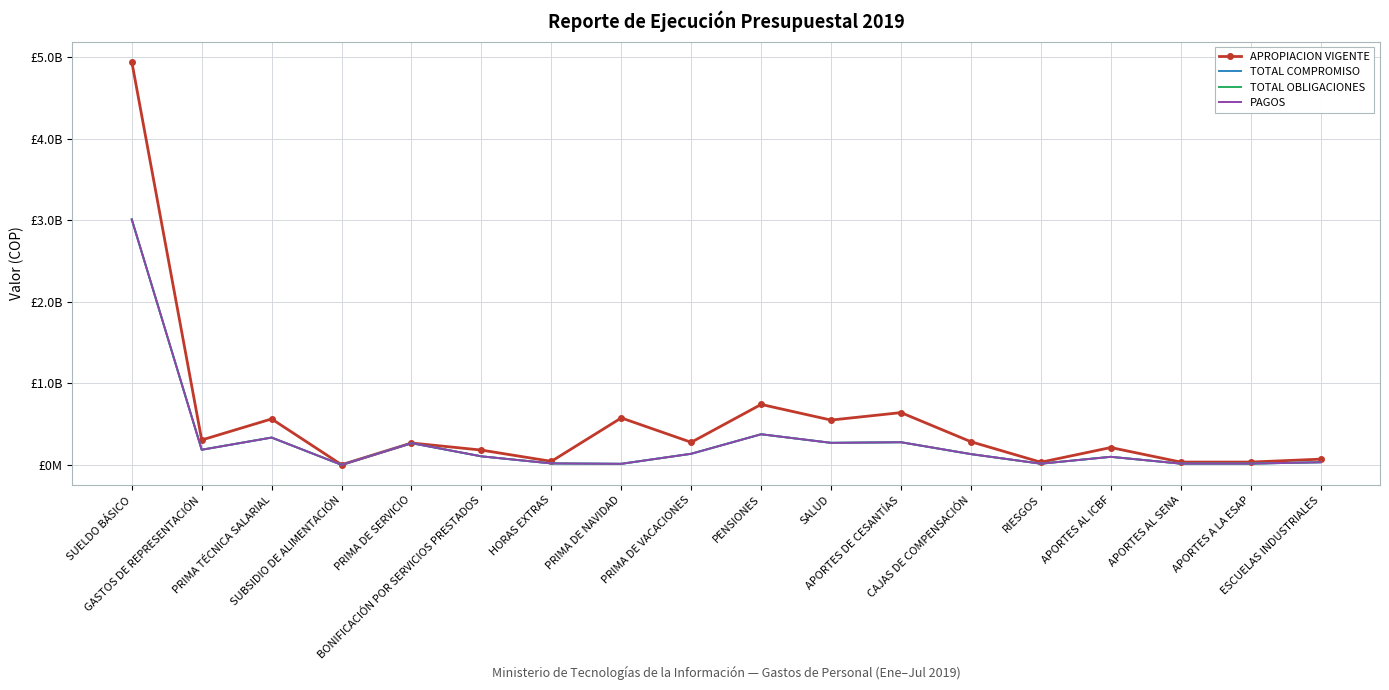

True or false: TOTAL COMPROMISO has a value of 267708445 at PRIMA DE SERVICIO.

True